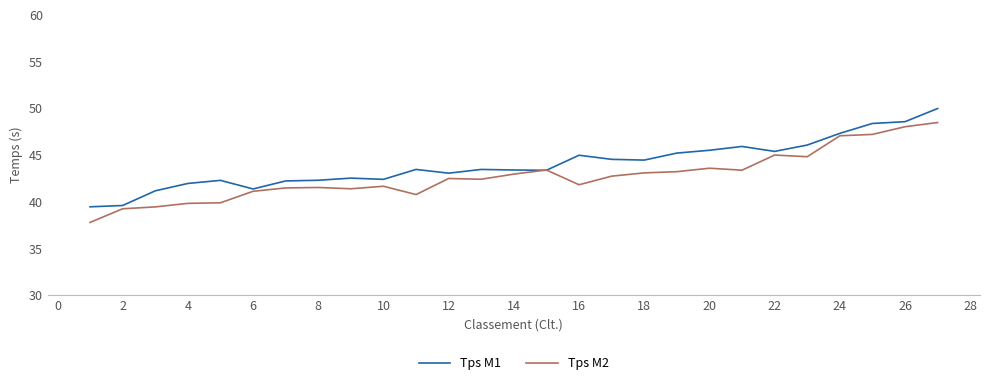

What are all the series names shown in the legend?

Tps M1, Tps M2